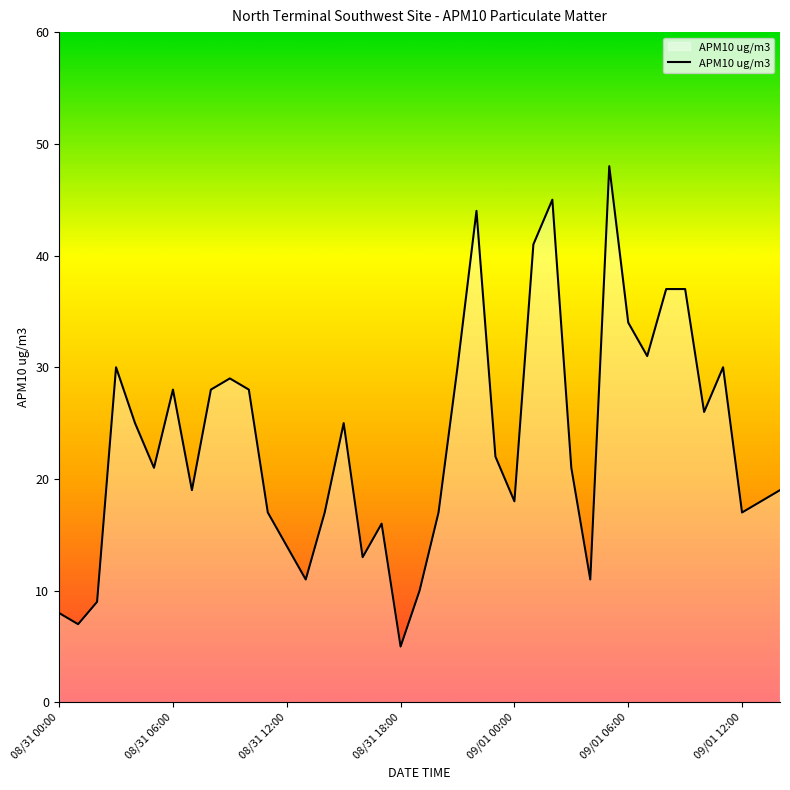

What is the difference between the maximum and minimum values?

43